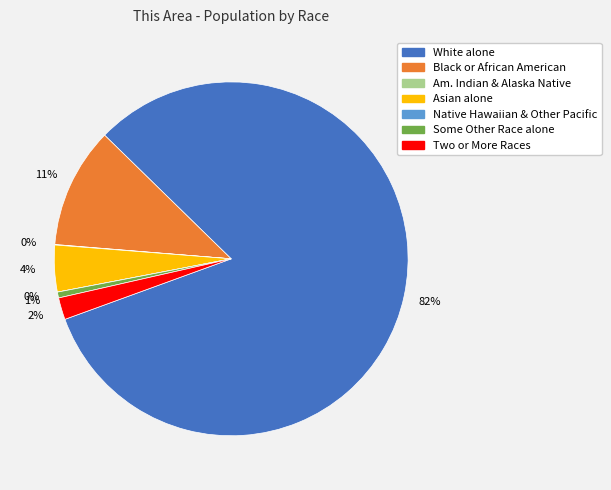

What percentage do Asian alone and American Indian and Alaska Native together represent?

4.3%